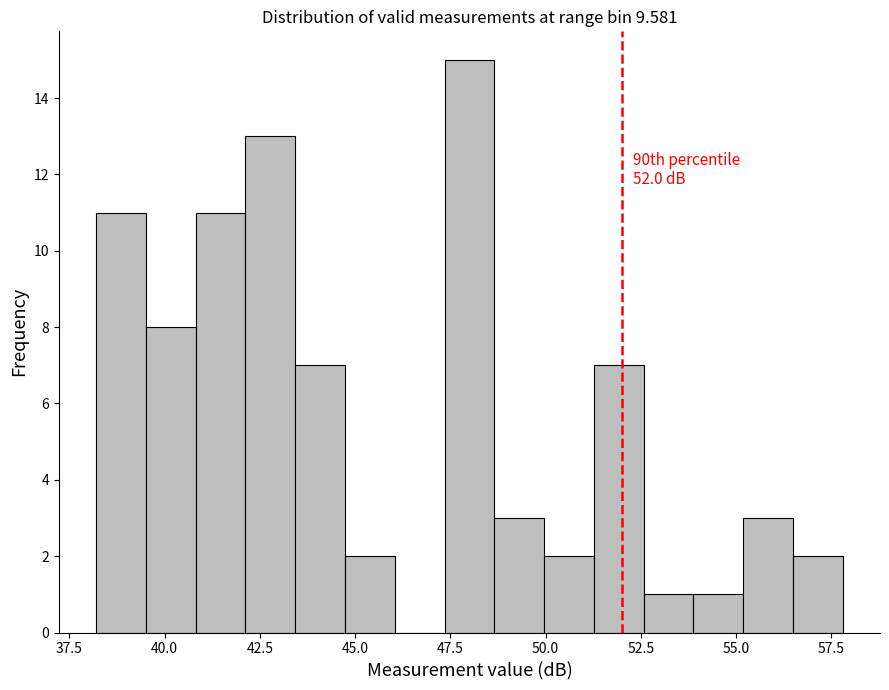

Read against the x-axis, roughly where is the centre of the tallest bar?

48.0